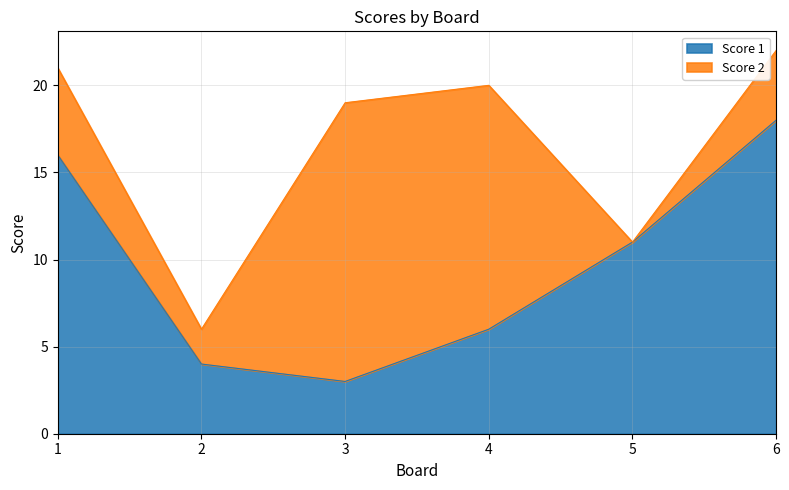

What is the value of the 5th point from the left?

11